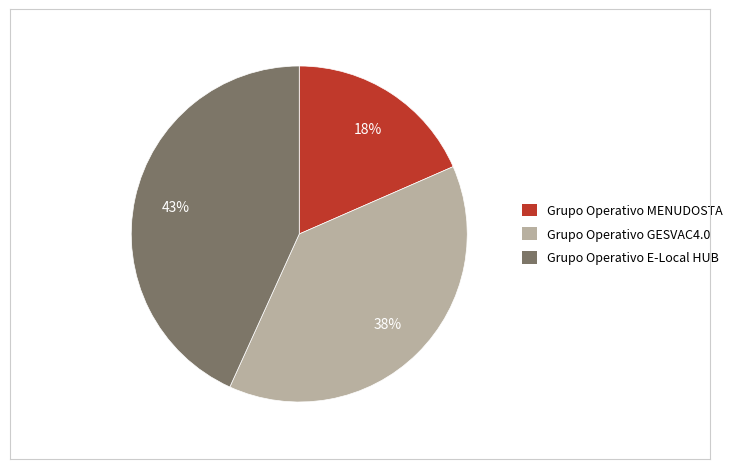

To the nearest percent, what is the difference between the Grupo Operativo E-Local HUB and Grupo Operativo MENUDOSTA slice percentages?

25%